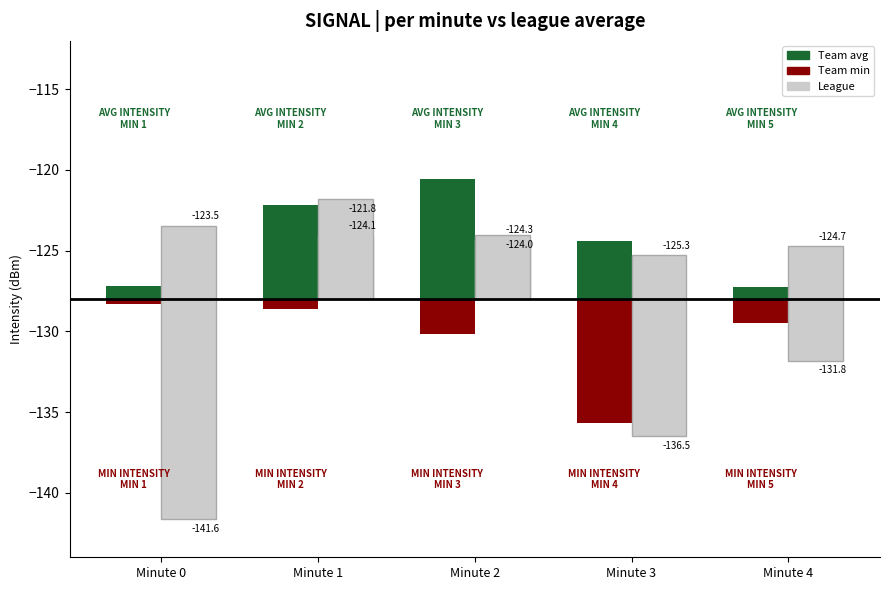

What is the difference between the Team values at Minute 2 and Minute 3?

3.8